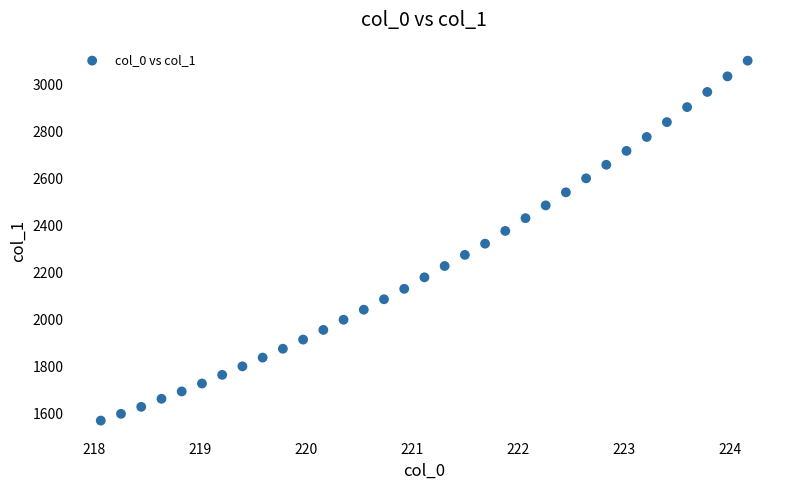

What is the range of Y values (max minus min)?

1532.8